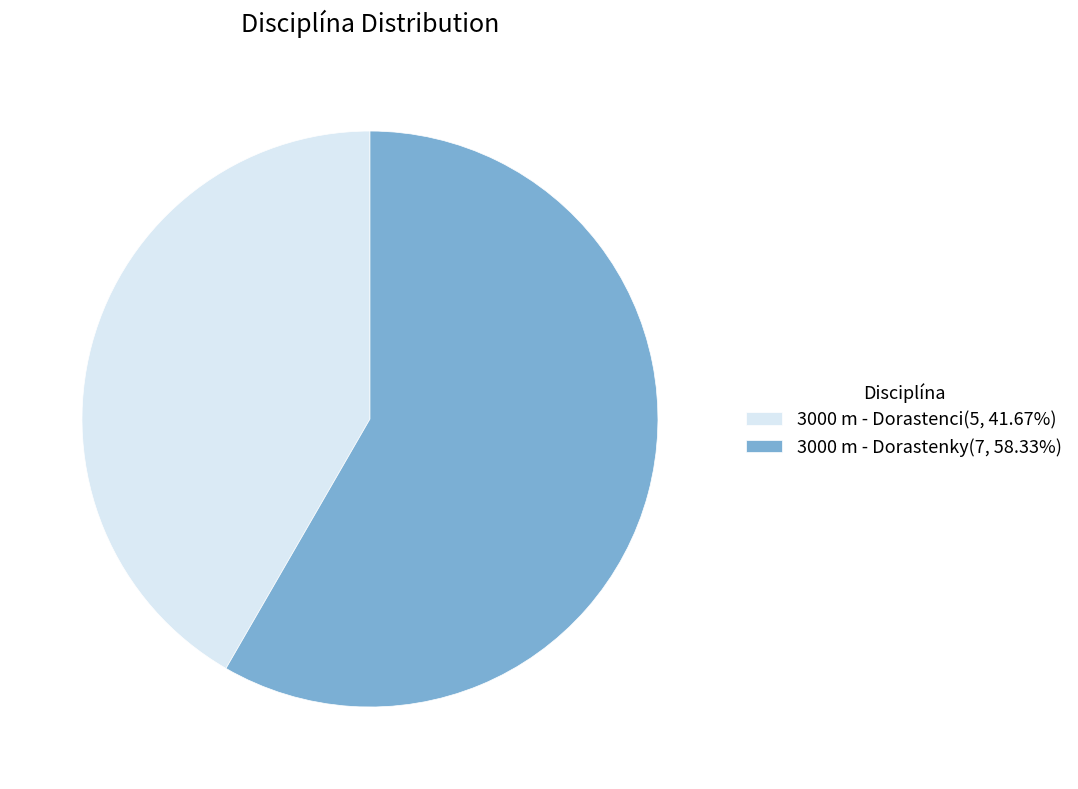

What is the largest slice in the pie chart?

3000 m - Dorastenky